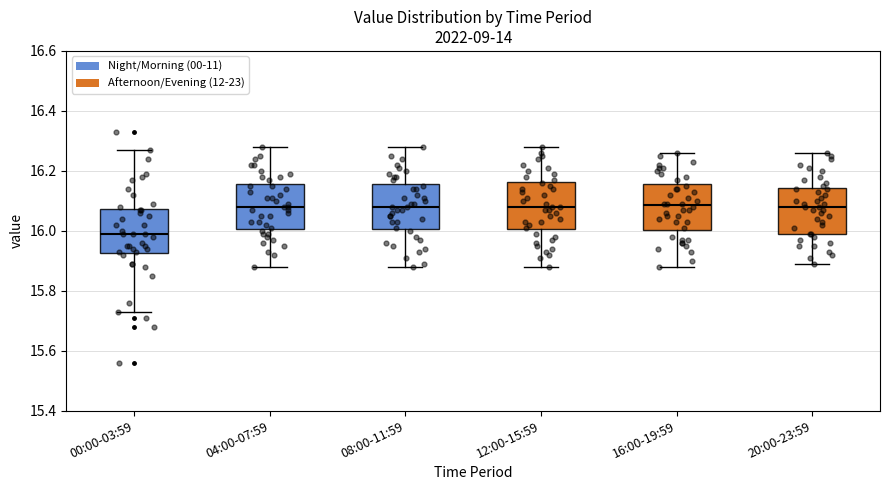

Reading left to right, read every box against the y-axis: the position of its median line, the range the box covers, and the ends of its whiskers. The values are not printed on the chart, so give them approximately, as read against the axis.

00:00-03:59: median 16.00, box 15.92 to 16.08, whiskers 15.74 to 16.28
04:00-07:59: median 16.08, box 16.00 to 16.16, whiskers 15.88 to 16.28
08:00-11:59: median 16.08, box 16.00 to 16.16, whiskers 15.88 to 16.28
12:00-15:59: median 16.08, box 16.00 to 16.16, whiskers 15.88 to 16.28
16:00-19:59: median 16.08, box 16.00 to 16.16, whiskers 15.88 to 16.26
20:00-23:59: median 16.08, box 16.00 to 16.14, whiskers 15.90 to 16.26